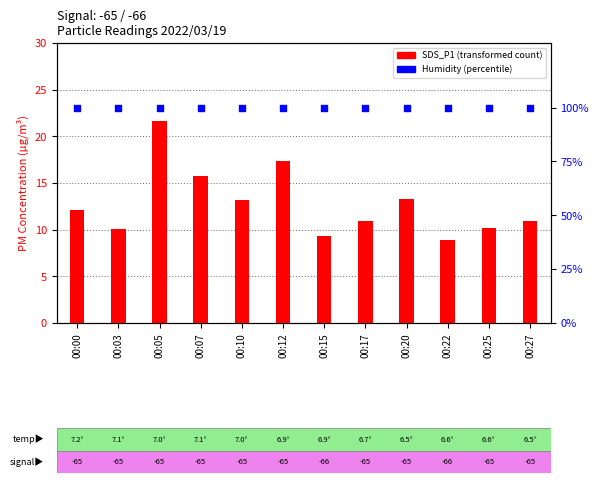

Is the value of Humidity at 00:10 greater than the value of SDS_P1 at 00:07?

Yes